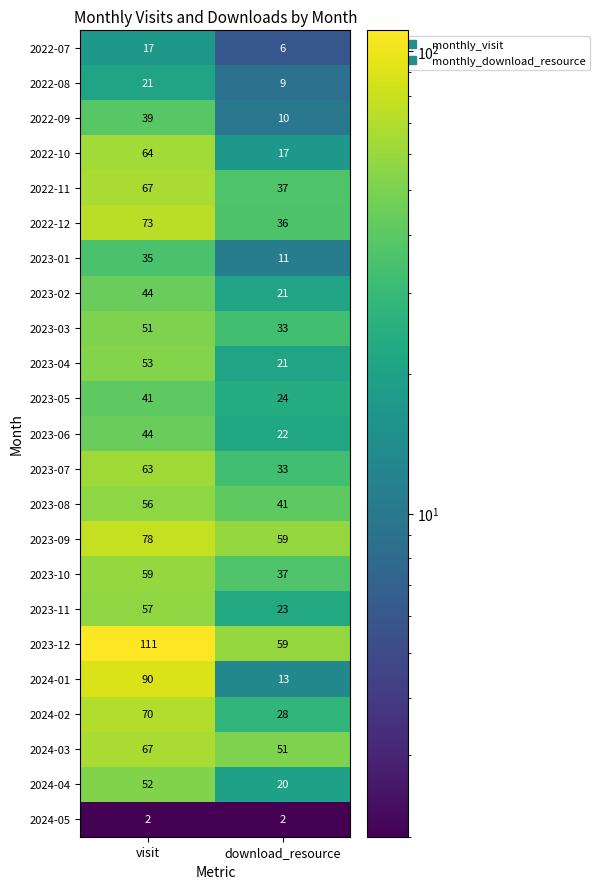

Read the 2023-11 value at visit, to the nearest 10.

60